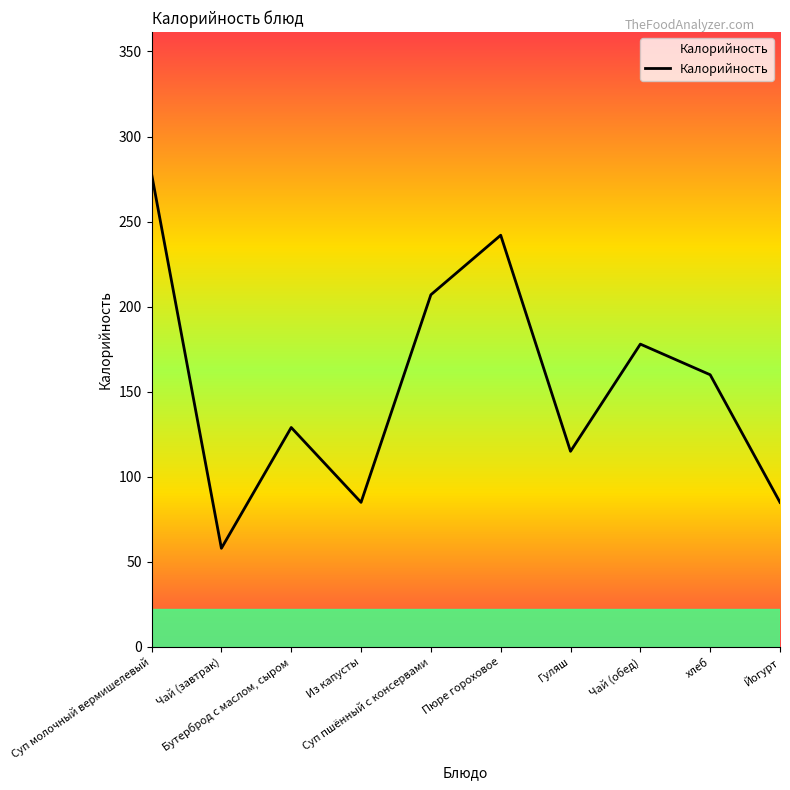

Which label corresponds to the largest value in the chart?

Суп молочный вермишелевый